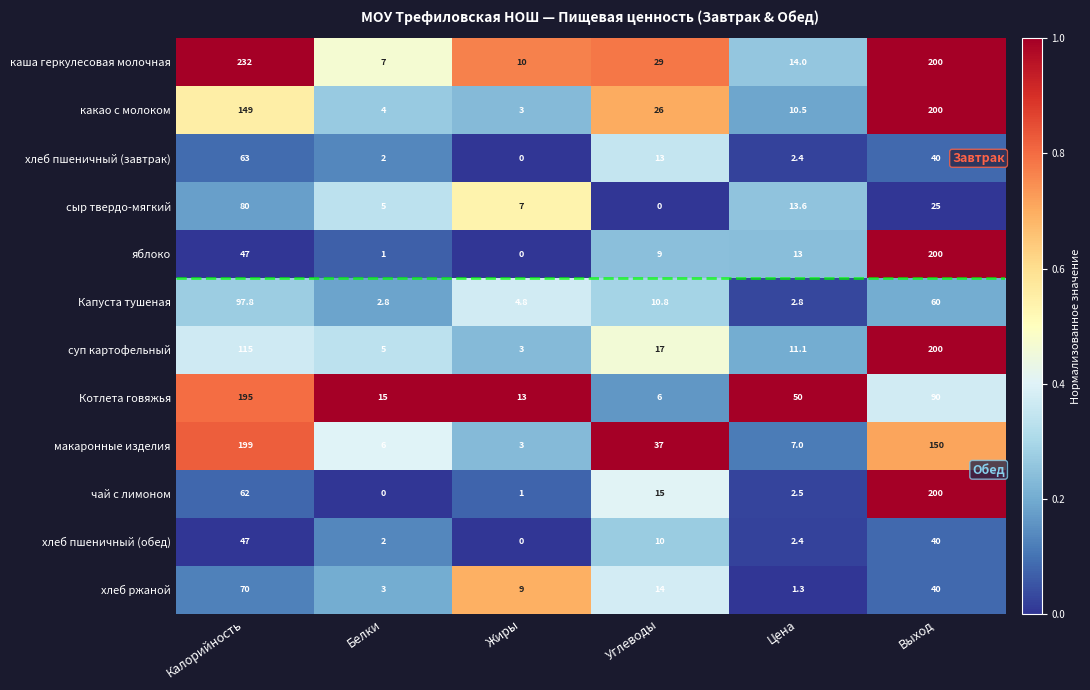

Which series changed the most between Белки and Углеводы?

макаронные изделия